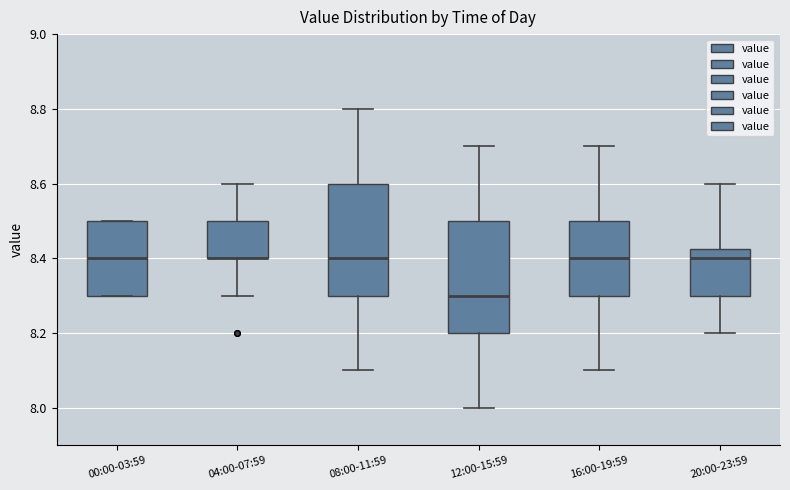

Reading left to right, read every box against the y-axis: the position of its median line, the range the box covers, and the ends of its whiskers. The values are not printed on the chart, so give them approximately, as read against the axis.

00:00-03:59: median 8.40, box 8.30 to 8.50, whiskers 8.30 to 8.50
04:00-07:59: median 8.40 (drawn on the box's lower edge), box 8.40 to 8.50, whiskers 8.30 to 8.60
08:00-11:59: median 8.40, box 8.30 to 8.60, whiskers 8.10 to 8.80
12:00-15:59: median 8.30, box 8.20 to 8.50, whiskers 8.00 to 8.70
16:00-19:59: median 8.40, box 8.30 to 8.50, whiskers 8.10 to 8.70
20:00-23:59: median 8.40, box 8.30 to 8.42, whiskers 8.20 to 8.60